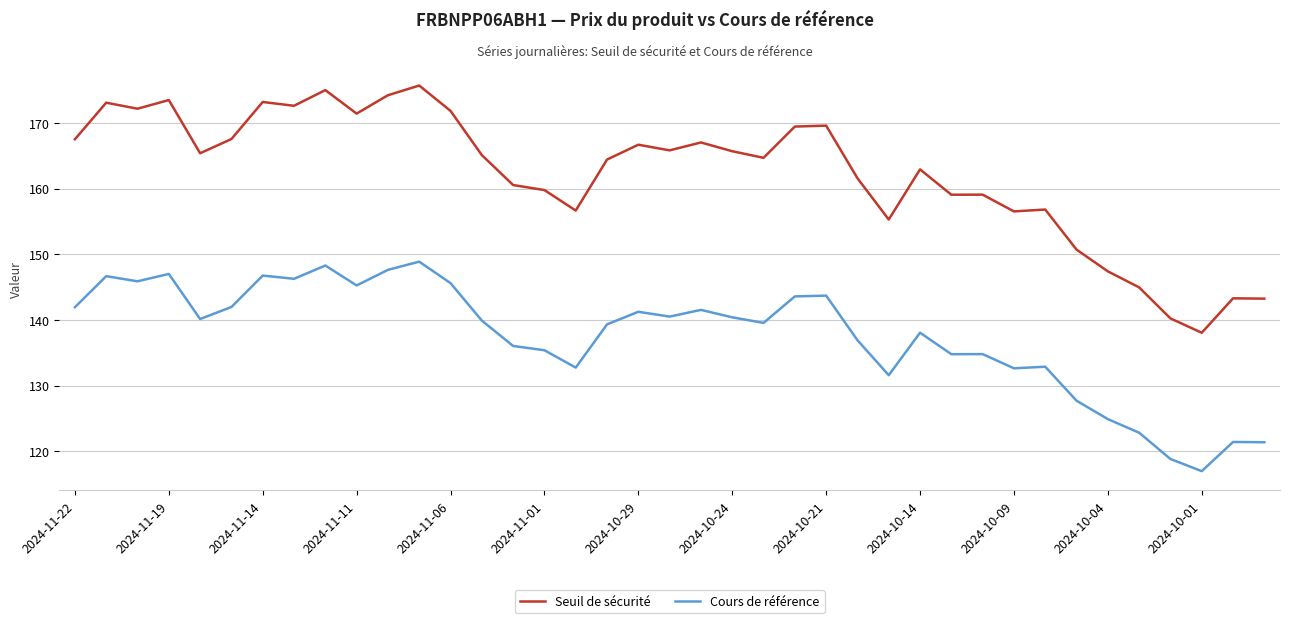

What is the difference between the maximum and minimum values in the Cours de référence series?

31.9